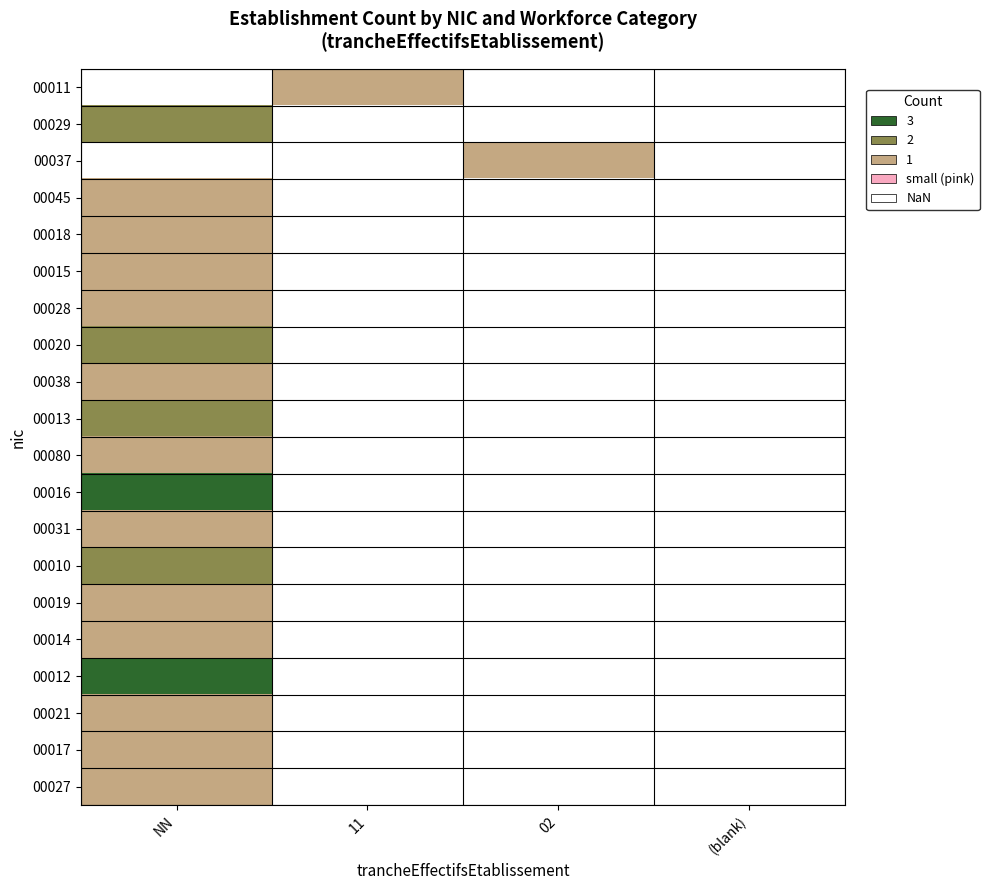

Reading left to right, extract all data points from this chart.

00011: NN=0	11=2	02=0	(blank)=0
00029: NN=3	11=0	02=0	(blank)=0
00037: NN=0	11=0	02=2	(blank)=0
00045: NN=2	11=0	02=0	(blank)=0
00018: NN=2	11=0	02=0	(blank)=0
00015: NN=2	11=0	02=0	(blank)=0
00028: NN=2	11=0	02=0	(blank)=0
00020: NN=3	11=0	02=0	(blank)=0
00038: NN=2	11=0	02=0	(blank)=0
00013: NN=3	11=0	02=0	(blank)=0
00080: NN=2	11=0	02=0	(blank)=0
00016: NN=4	11=0	02=0	(blank)=0
00031: NN=2	11=0	02=0	(blank)=0
00010: NN=3	11=0	02=0	(blank)=0
00019: NN=2	11=0	02=0	(blank)=0
00014: NN=2	11=0	02=0	(blank)=0
00012: NN=4	11=0	02=0	(blank)=0
00021: NN=2	11=0	02=0	(blank)=0
00017: NN=2	11=0	02=0	(blank)=0
00027: NN=2	11=0	02=0	(blank)=0